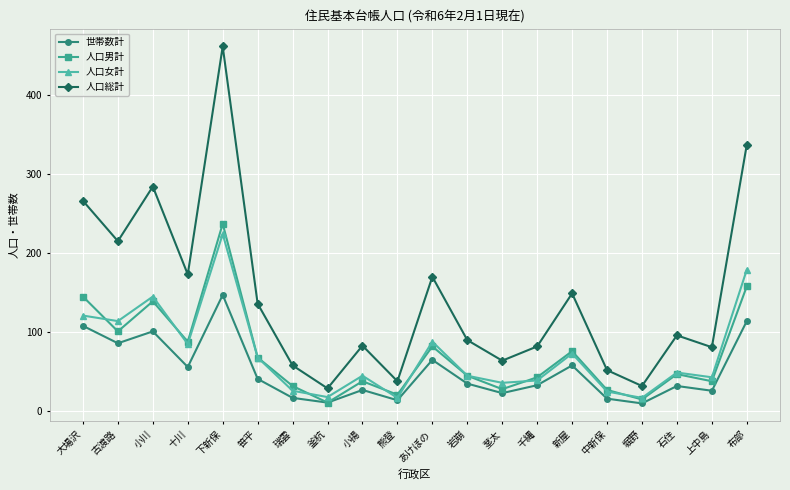

What is the minimum value for 世帯数計?

10